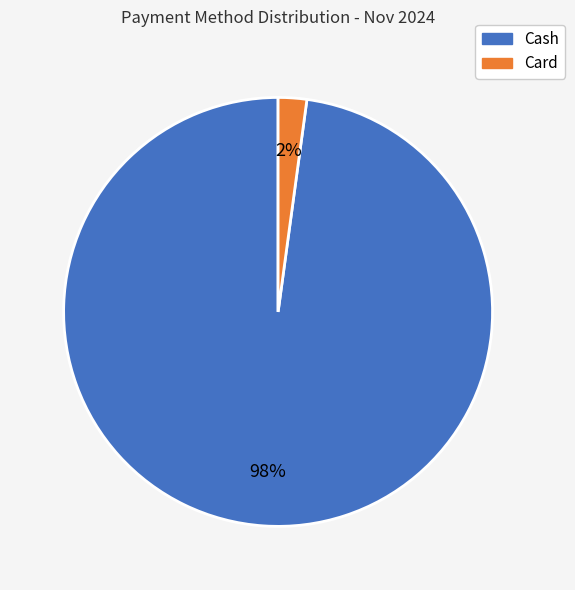

Is there a majority slice in this chart?

Yes